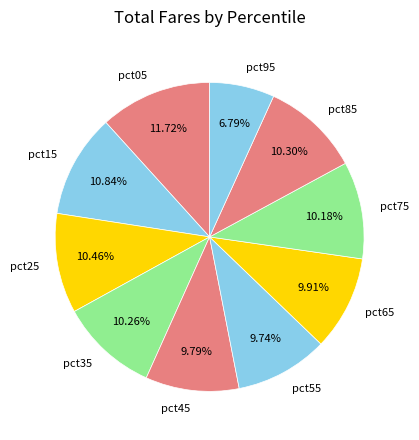

Count the number of slices in the pie.

10